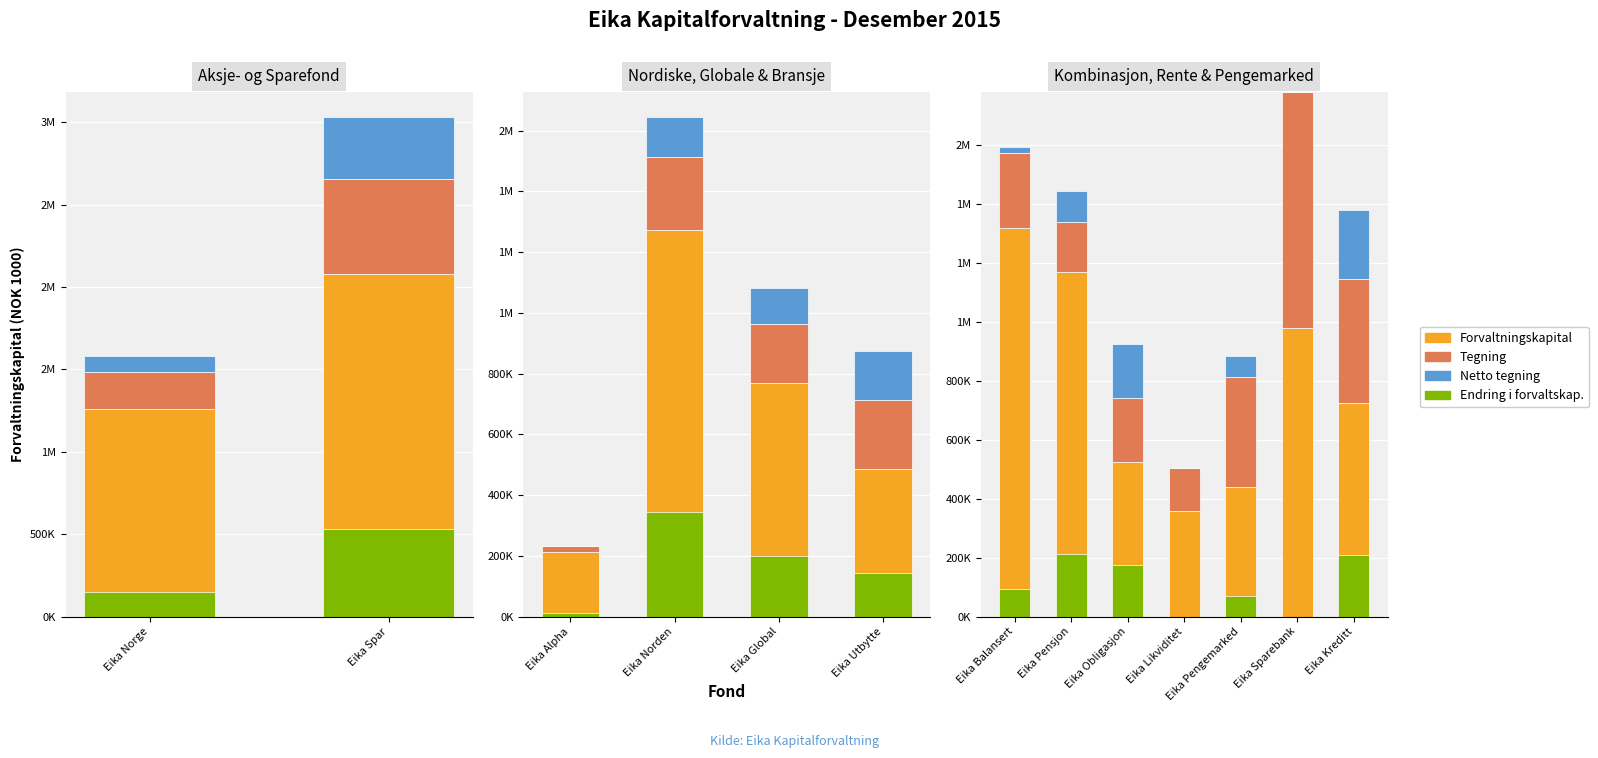

Is the value of Tegning at Eika Likviditet greater than the value of Forvaltningskapital at Eika Kreditt?

No